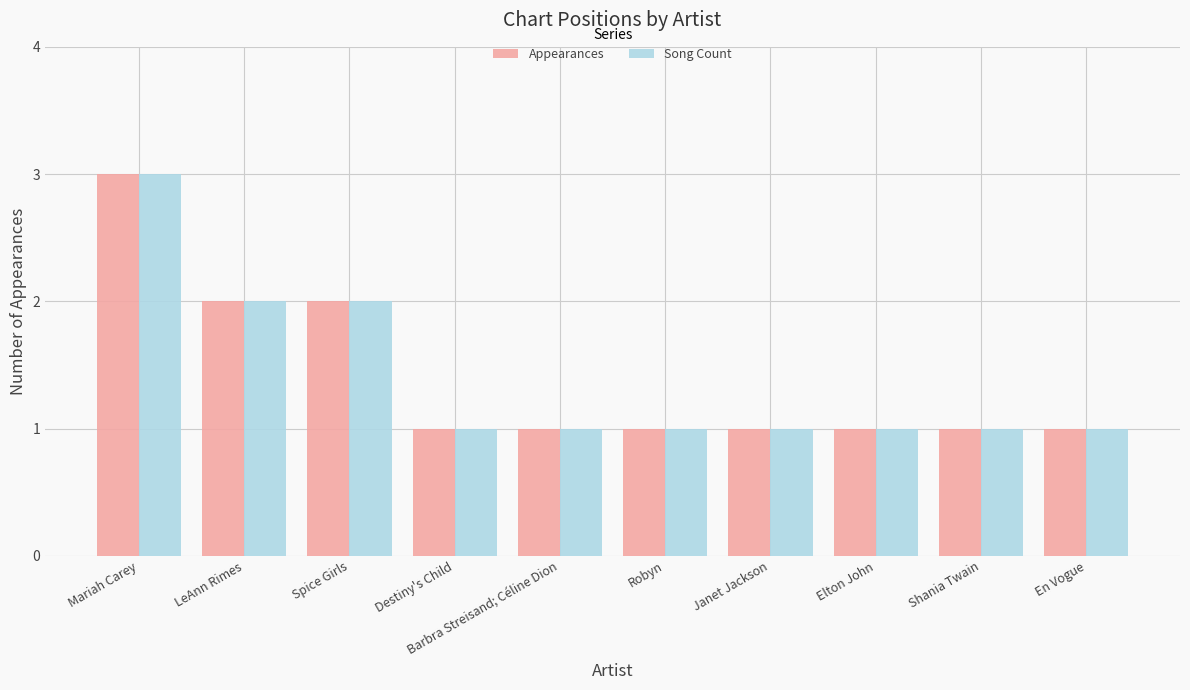

What is the greatest value displayed?

3